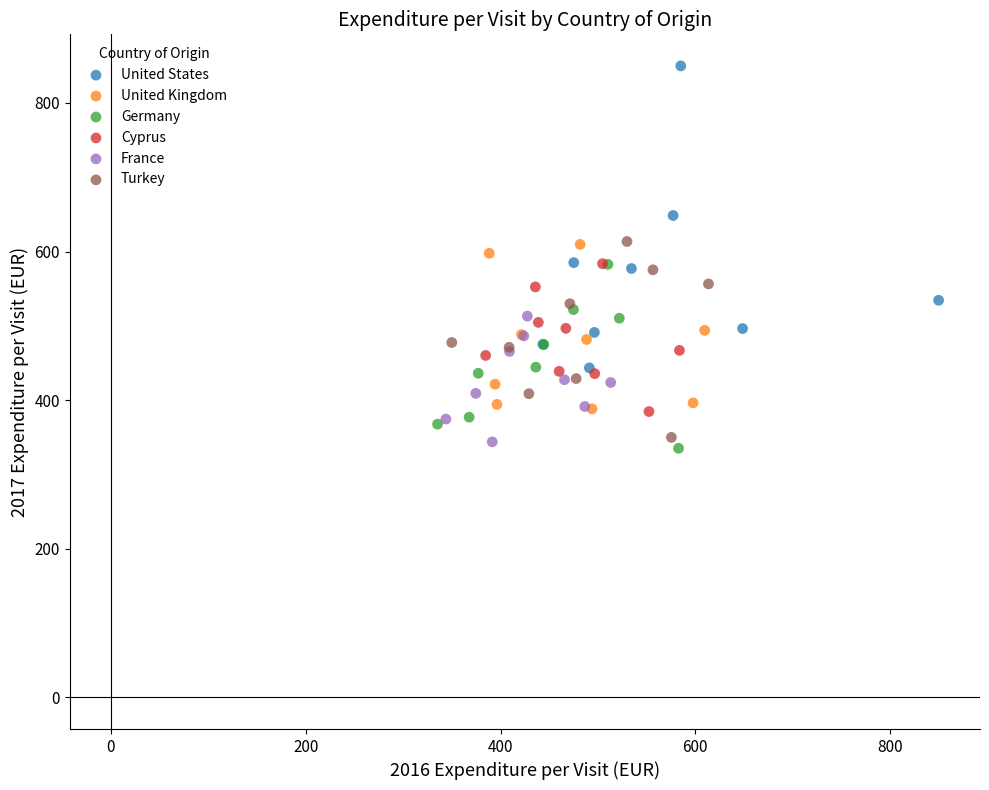

Which series has the largest Y range (max minus min)?

United States